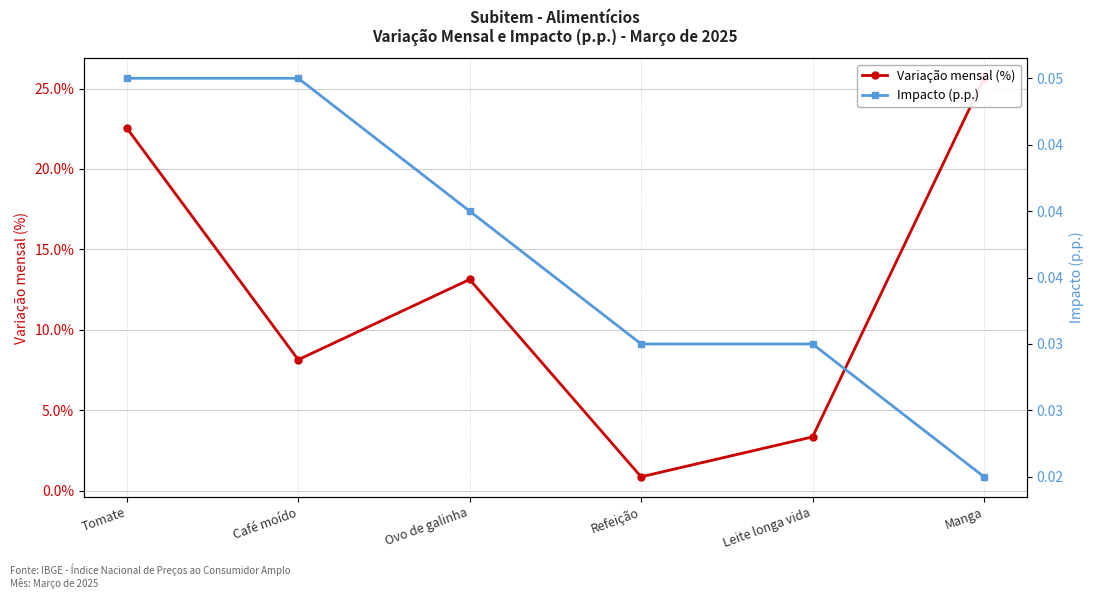

Reading left to right, list all the values displayed in this chart.

Variação mensal (%): Tomate=22.6	Café moído=8.1	Ovo de galinha=13.1	Refeição=0.9	Leite longa vida=3.3	Manga=25.6
Impacto (p.p.): Tomate=0.1	Café moído=0.1	Ovo de galinha=0.0	Refeição=0.0	Leite longa vida=0.0	Manga=0.0